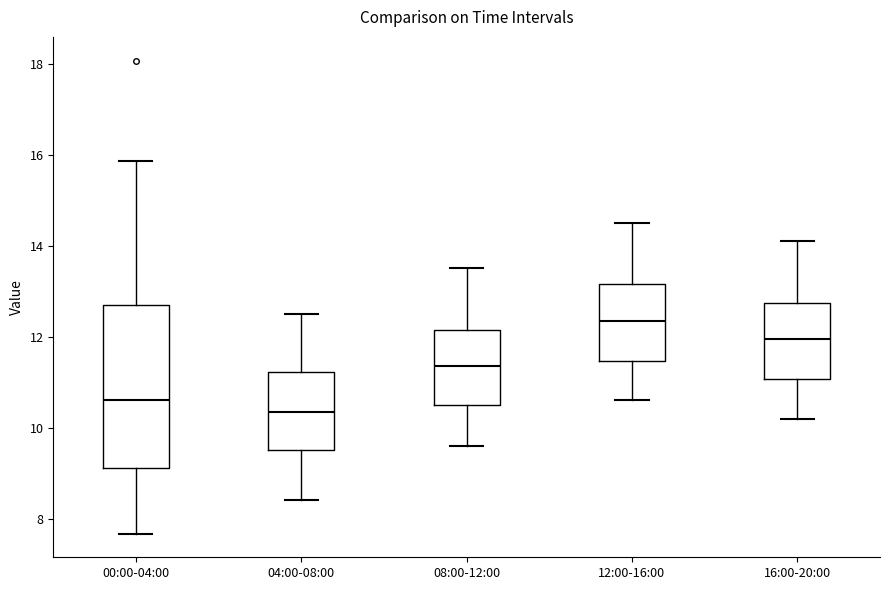

Reading left to right, transcribe this box plot: for each box, give where its median line is, the range the box spans, and where its two whiskers end, as read against the y-axis. The values are not printed on the chart, so give them approximately, as read against the axis.

00:00-04:00: median 10.6, box 9.2 to 12.6, whiskers 7.6 to 15.8
04:00-08:00: median 10.4, box 9.6 to 11.2, whiskers 8.4 to 12.6
08:00-12:00: median 11.4, box 10.6 to 12.2, whiskers 9.6 to 13.6
12:00-16:00: median 12.4, box 11.4 to 13.2, whiskers 10.6 to 14.6
16:00-20:00: median 12.0, box 11.0 to 12.8, whiskers 10.2 to 14.2